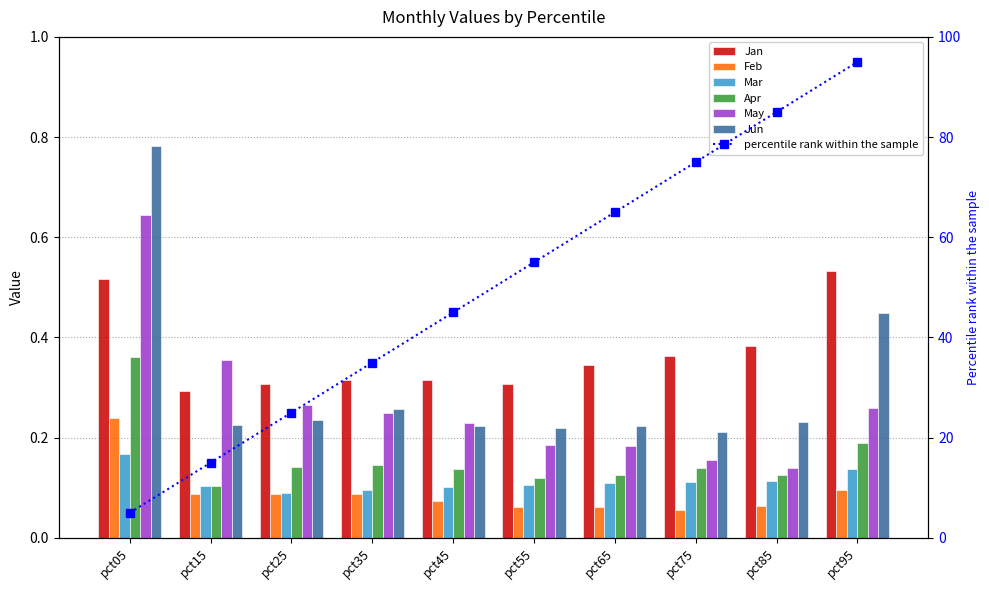

At which category is the sum across all series the highest?

pct05